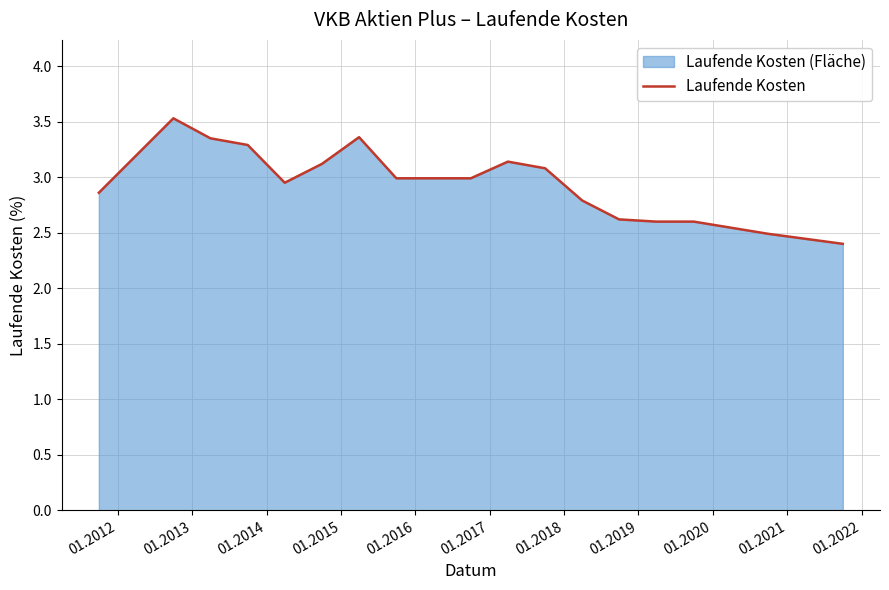

What is the minimum value shown in the chart?

2.4